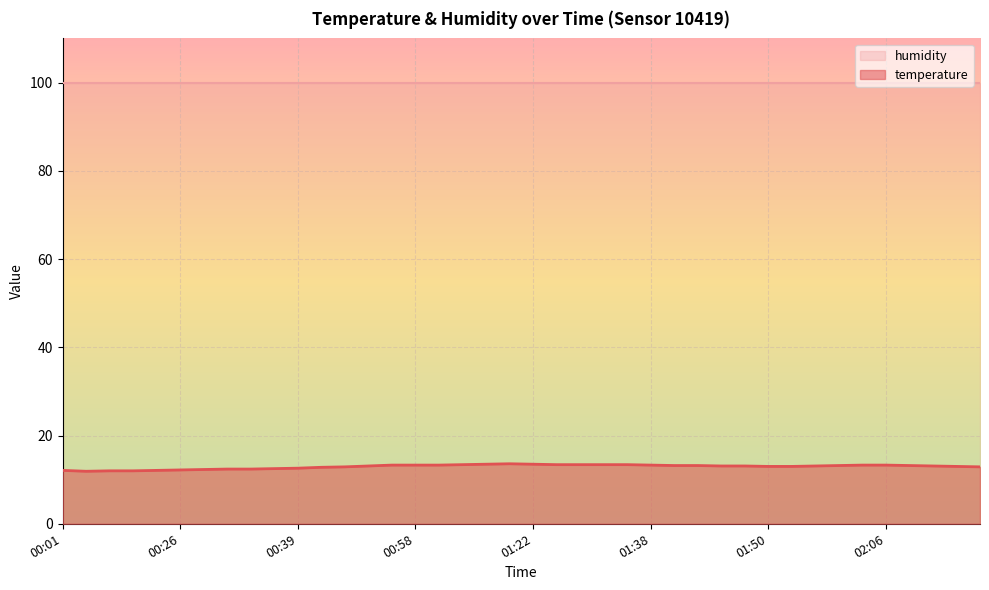

Which category has the highest value across all series?

01:17